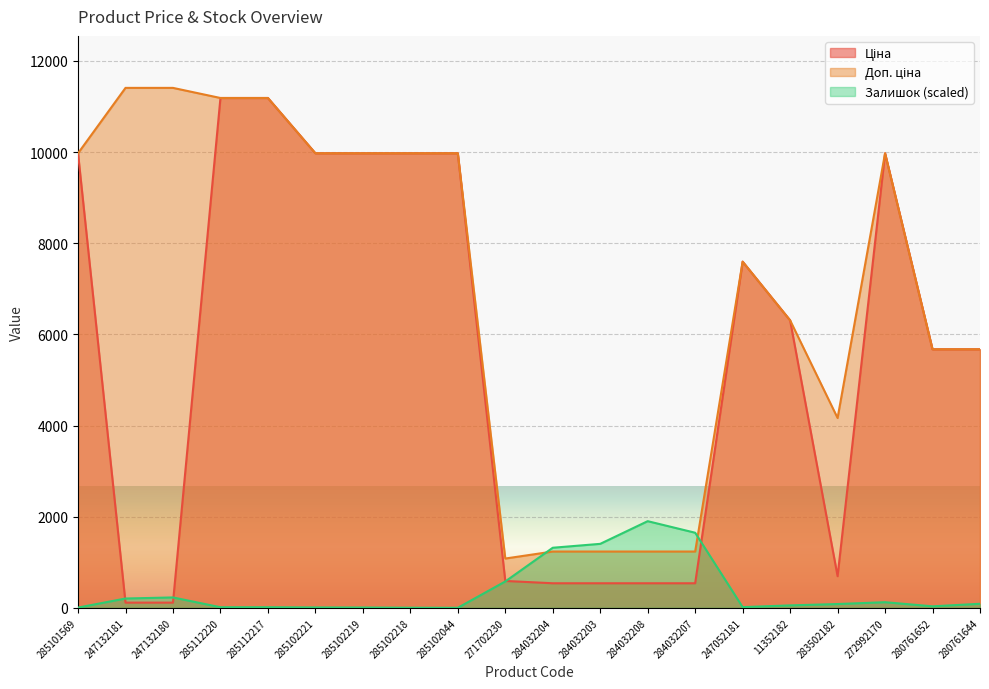

Reading left to right, transcribe all the data shown in this chart.

Ціна: 9975.0	114.1	114.1	11188.2	11188.2	9975.0	9975.0	9975.0	9975.0	589.9	539.0	539.0	539.0	539.0	7596.5	6308.8	694.3	9975.0	5673.8	5673.8
Доп. ціна: 9975.0	11410.0	11410.0	11188.2	11188.2	9975.0	9975.0	9975.0	9975.0	1081.7	1235.4	1235.4	1235.4	1235.4	7596.5	6308.8	4165.6	9975.0	5673.8	5673.8
Залишок: 5.5	204.4	228.0	13.4	13.4	8.6	7.1	2.4	0.8	578.6	1318.4	1404.0	1901.7	1647.7	15.7	53.5	83.3	123.4	33.0	88.8